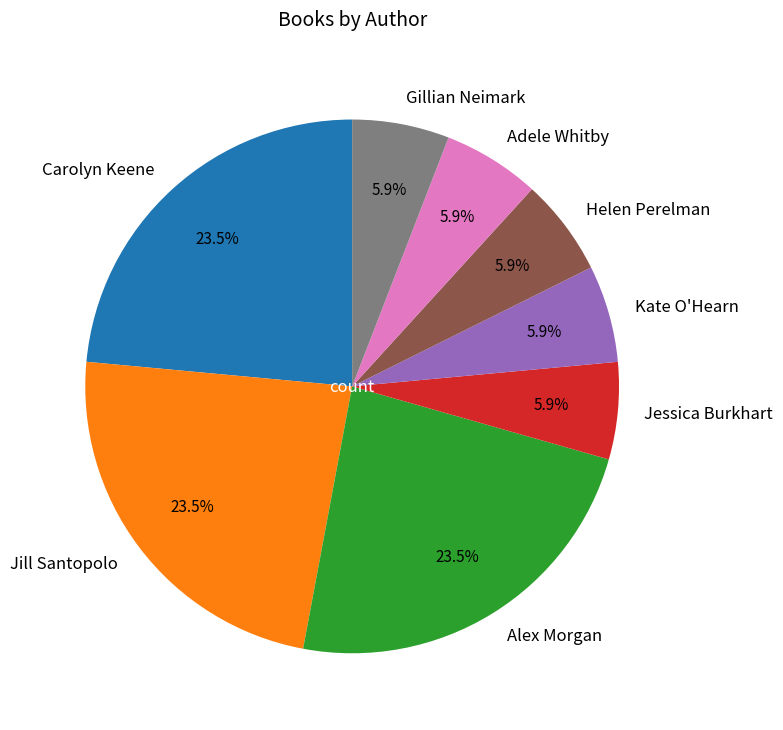

What is the ratio of the value at Gillian Neimark to the value at Adele Whitby?

1.0